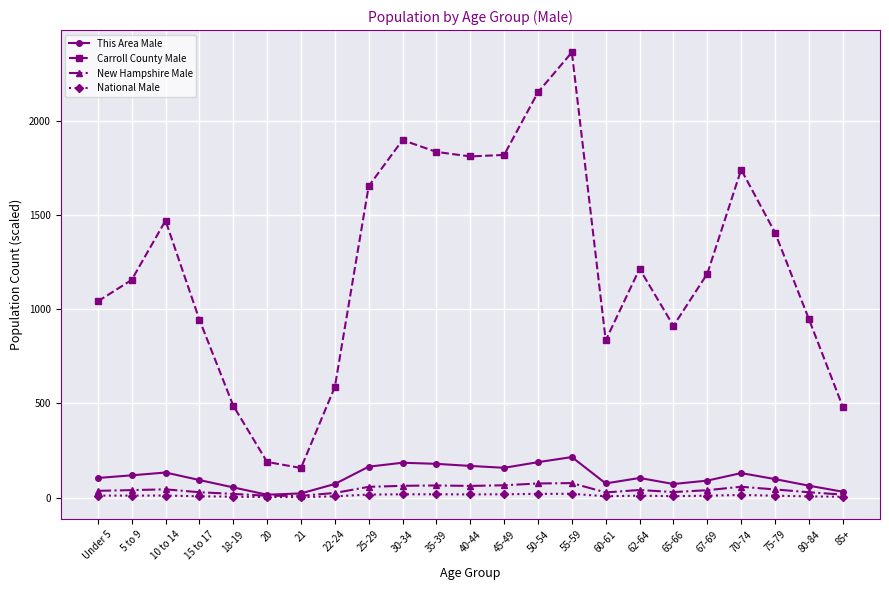

At how many categories does at least one series exceed 1169?

12